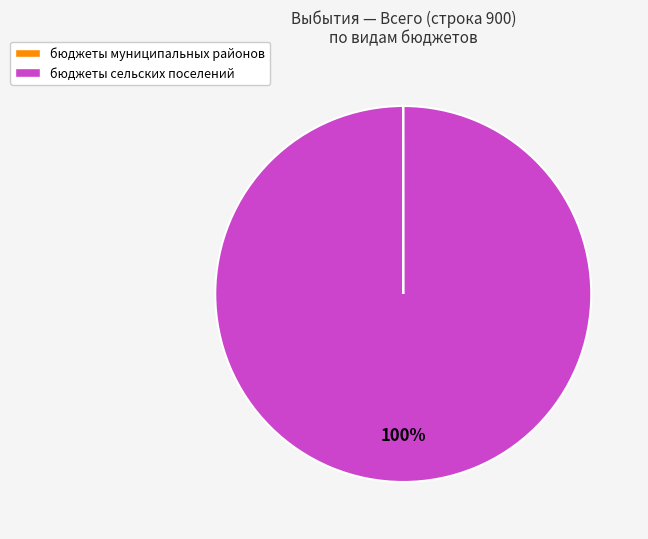

To the nearest percent, what percentage of the pie is бюджеты сельских поселений?

100%